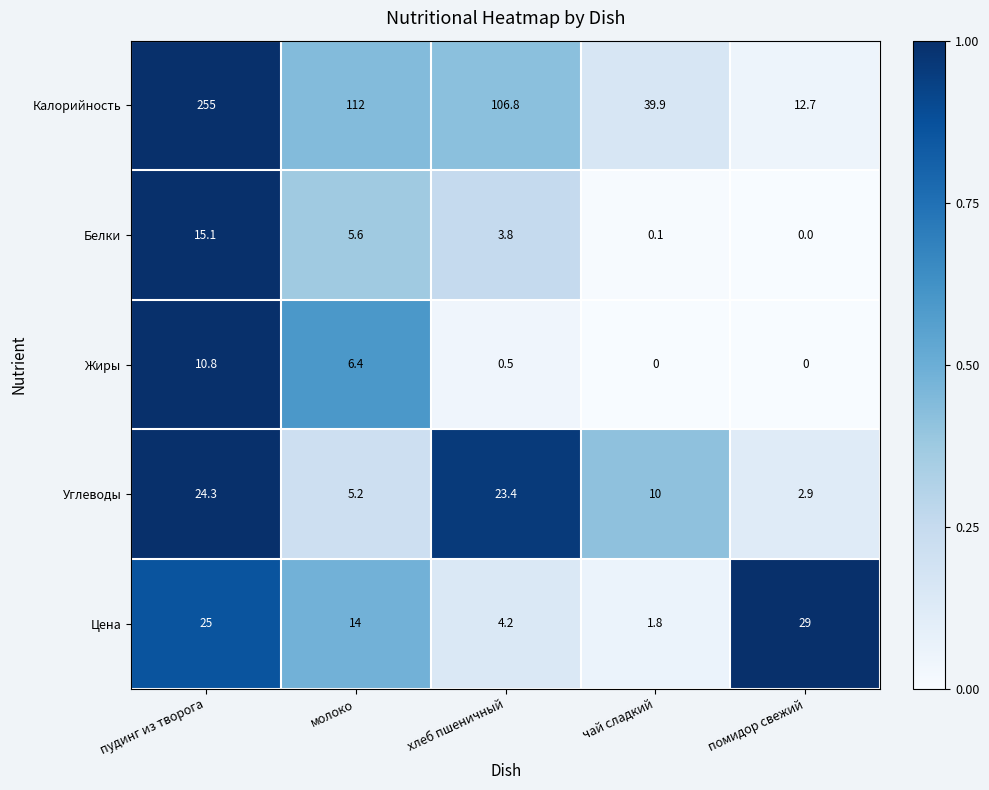

What is the difference between the Жиры values at пудинг из творога and чай сладкий?

10.8